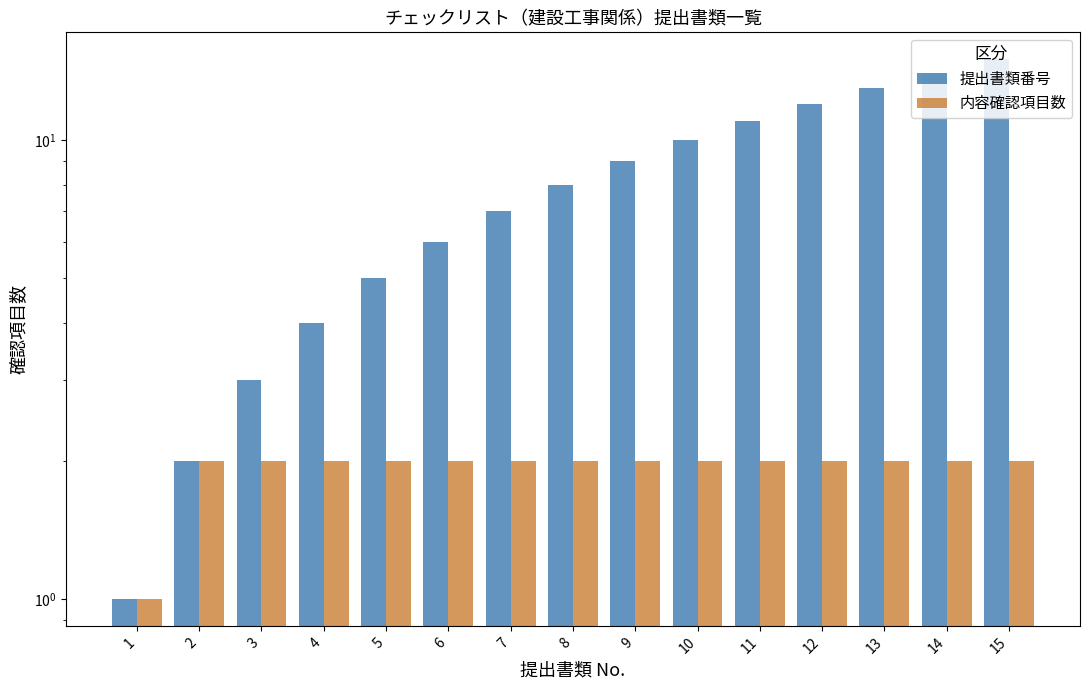

Reading left to right, what are all the values shown in this chart?

提出書類番号: 1	2	3	4	5	6	7	8	9	10	11	12	13	14	15
内容確認項目数: 1	2	2	2	2	2	2	2	2	2	2	2	2	2	2